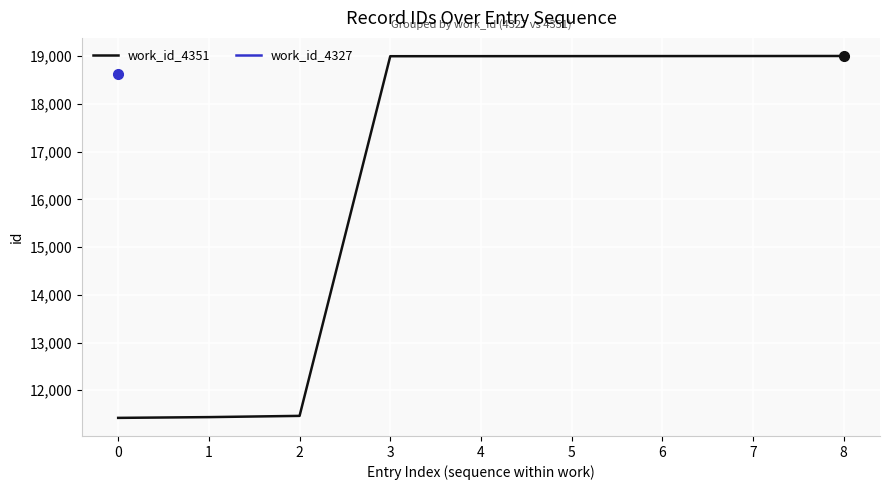

The chart shows a value of 4551 at 0. True or false?

False